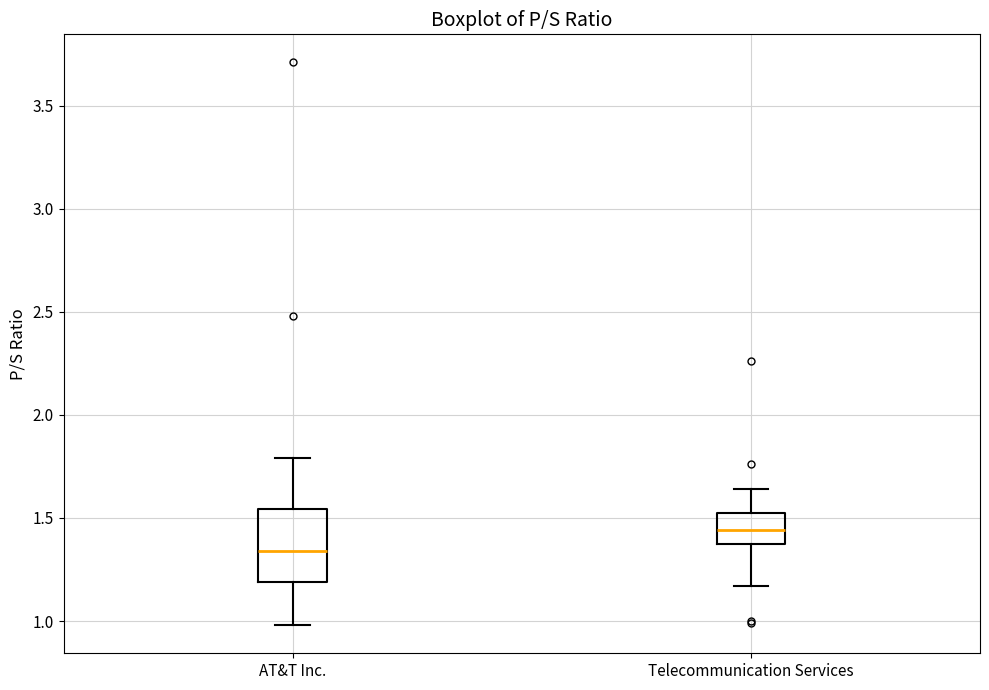

Comparing the boxes themselves (not the whiskers), which one is the tallest?

AT&T Inc.